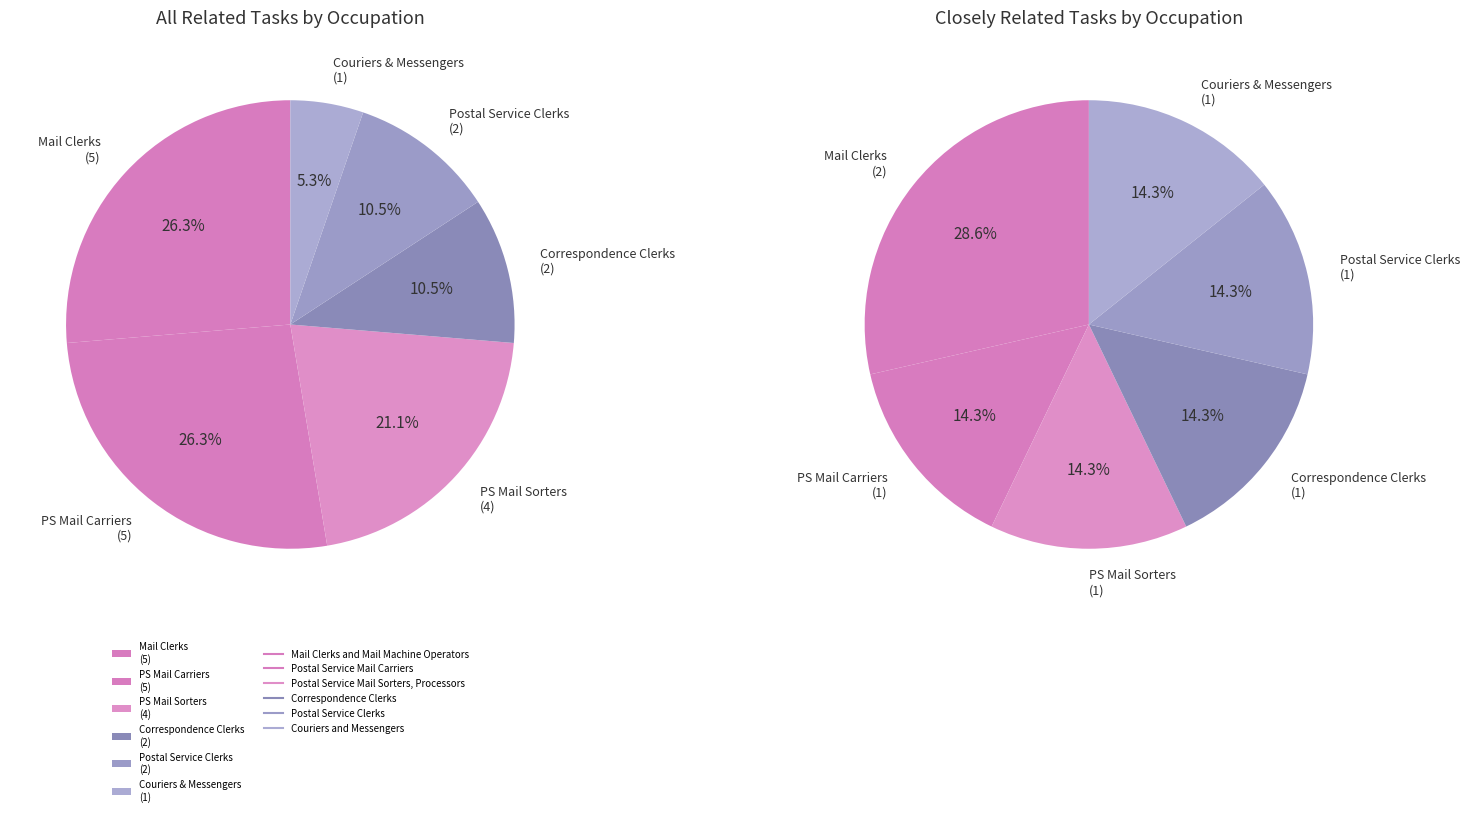

What percentage is NOT represented by Postal Service Clerks?

89.5%